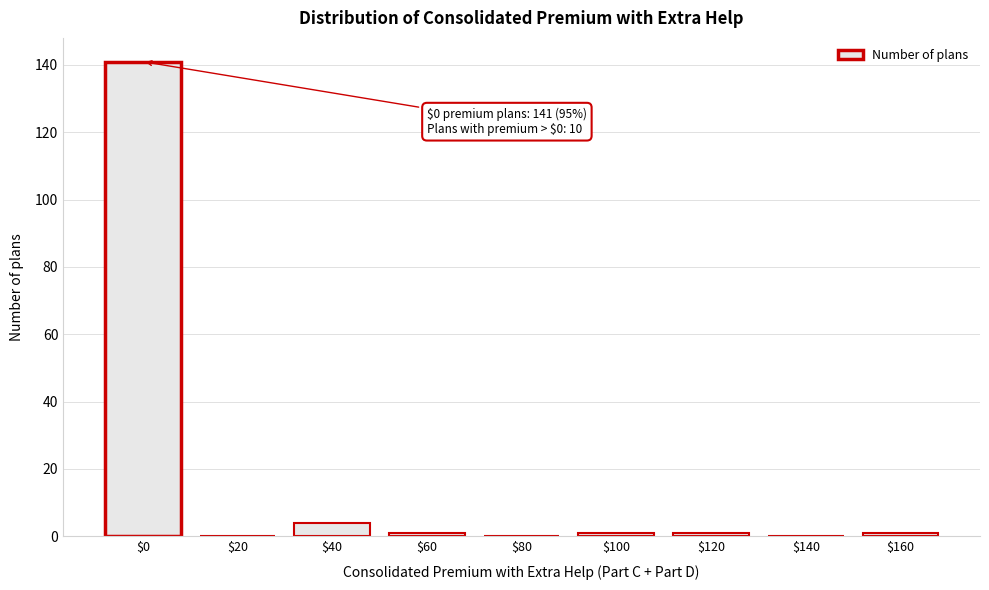

What is the sum of all values?

149